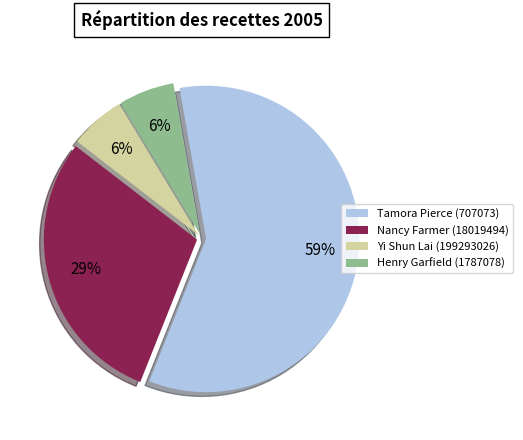

Is the sum of Tamora Pierce (707073) and Henry Garfield (1787078) greater than half?

Yes